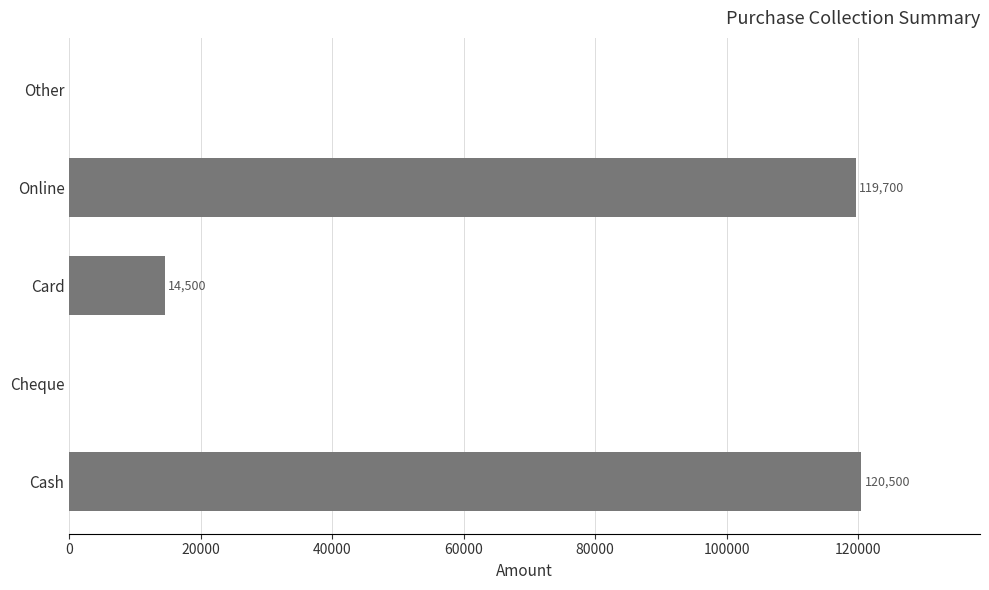

What is the maximum value shown in the chart?

120500